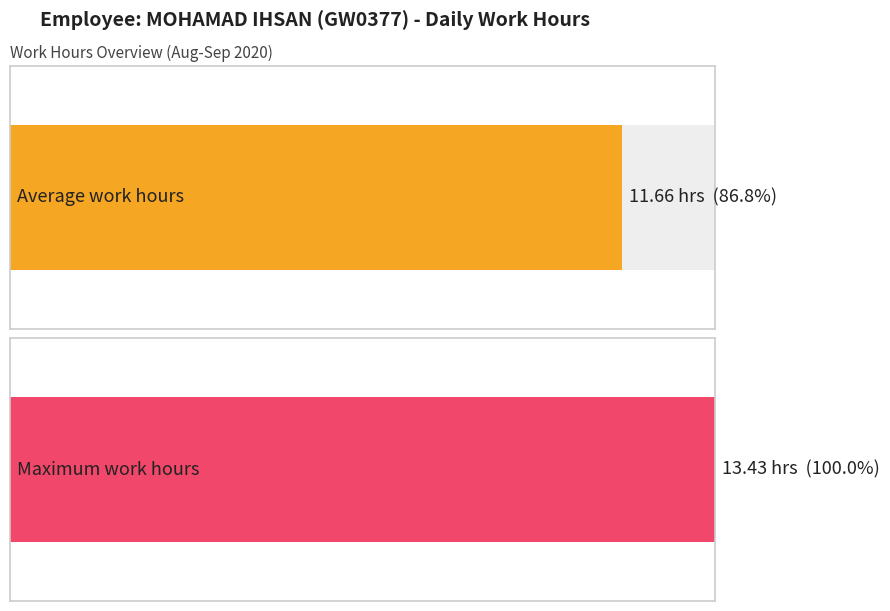

How many distinct data groups are displayed?

1